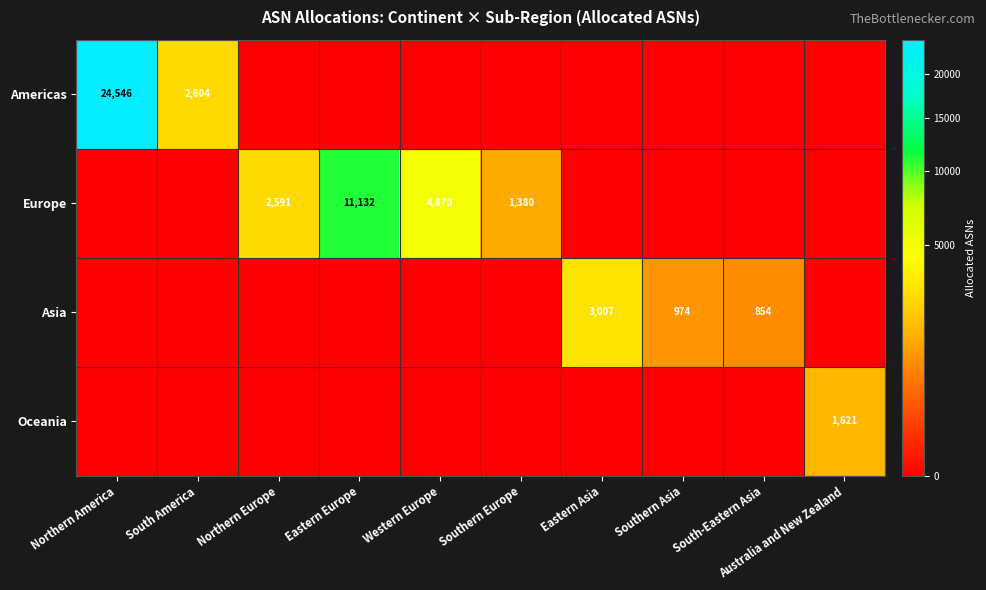

The value of Europe at Western Europe is 2751. True or false?

False